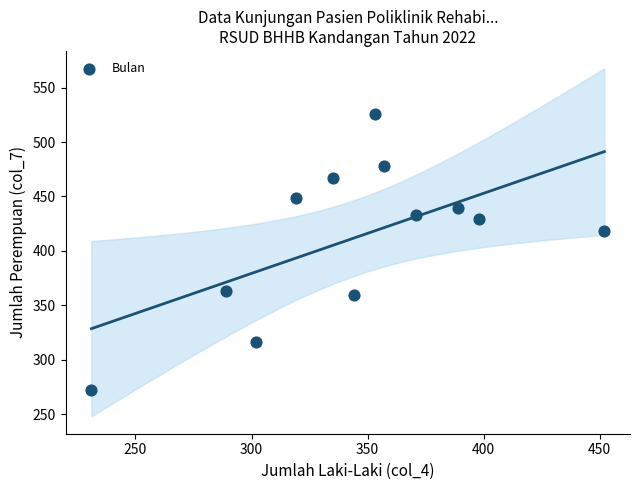

What Y value in the scatter plot is closest to 399?

418